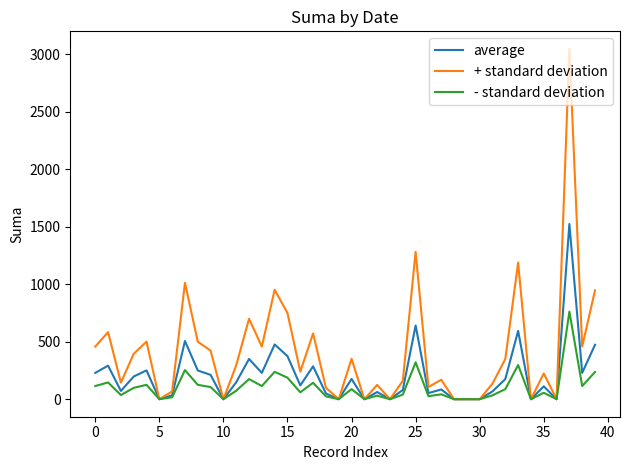

What are all the series names shown in the legend?

average, + standard deviation, - standard deviation